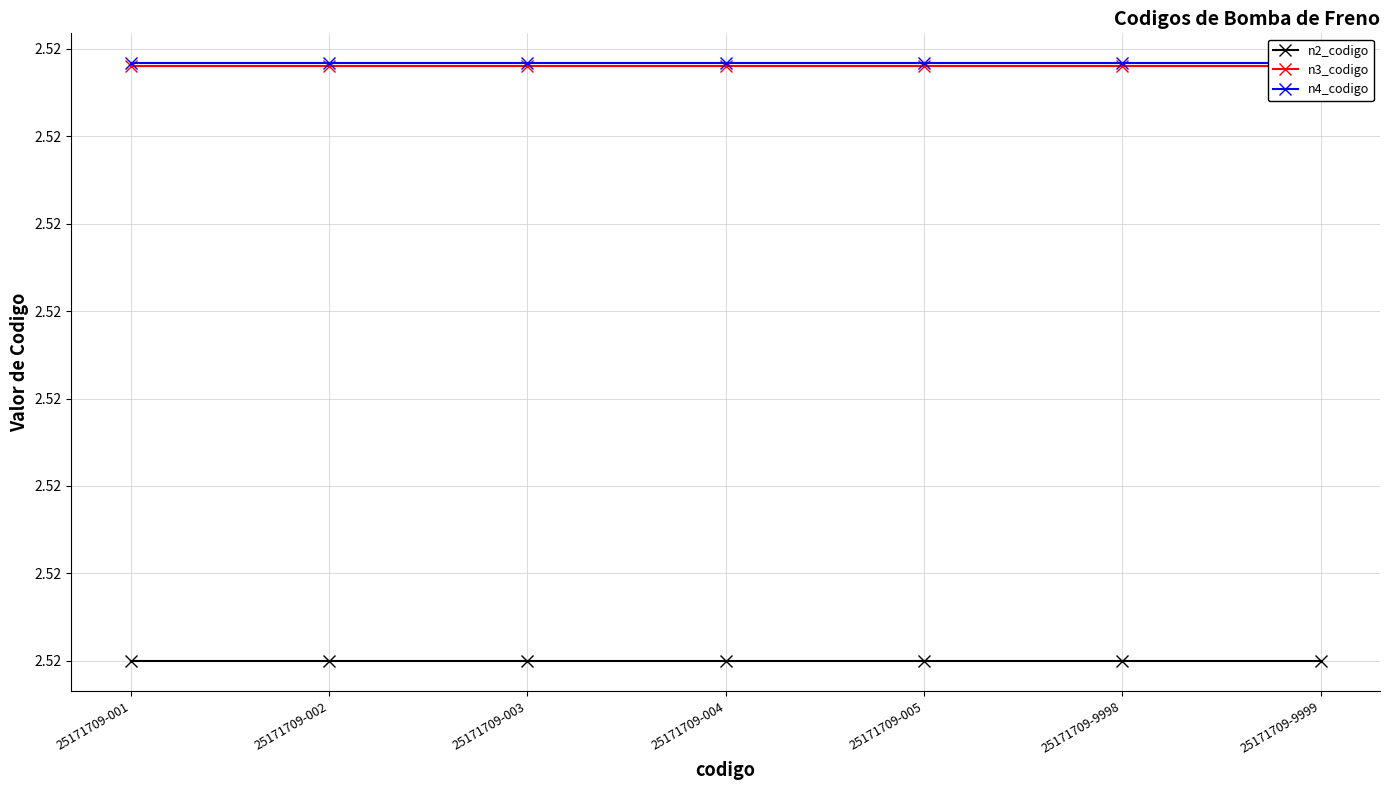

True or false: n4_codigo and n2_codigo intersect in this chart.

False